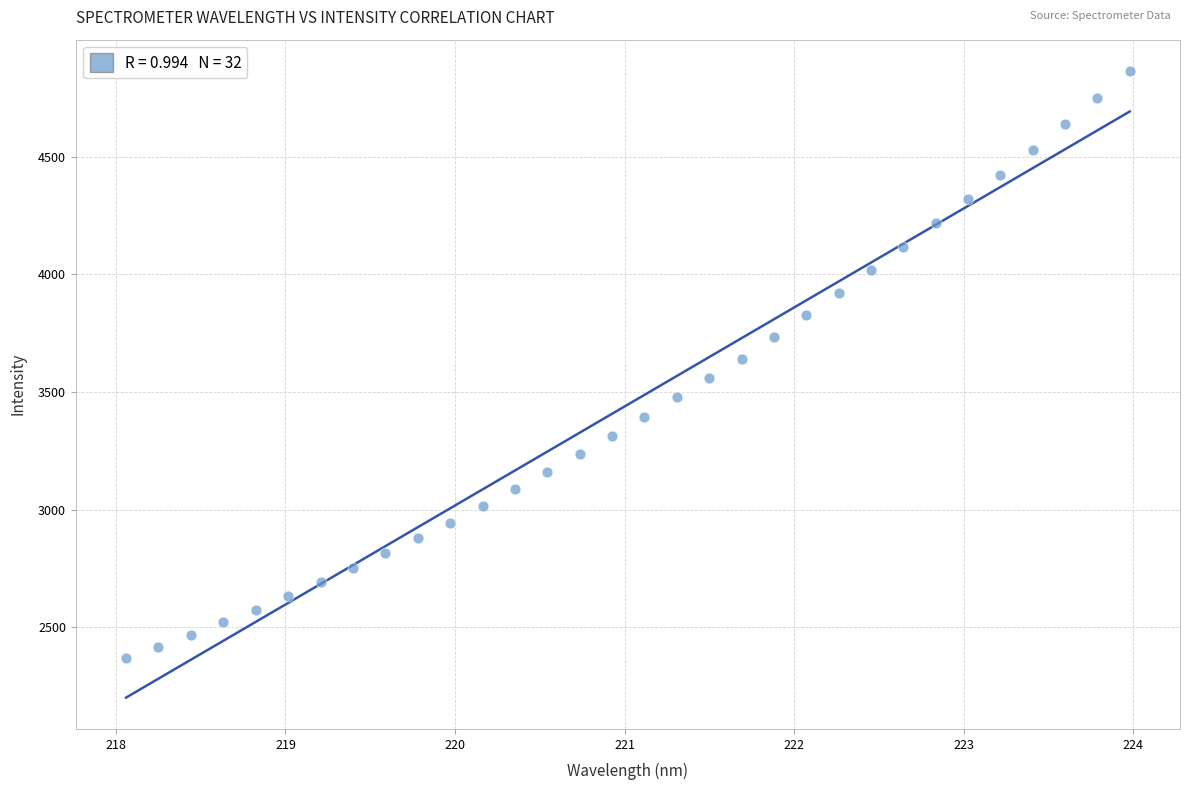

What is the range of X values (max minus min)?

5.9